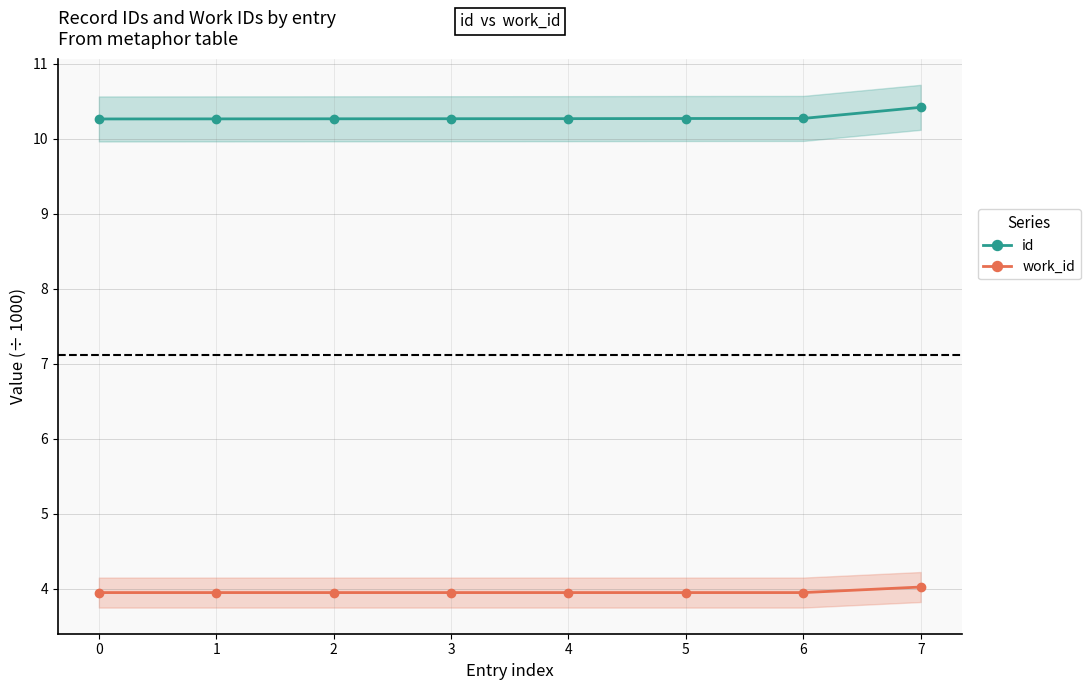

Rank the categories by id value from highest to lowest.

7, 6, 5, 4, 3, 2, 1, 0